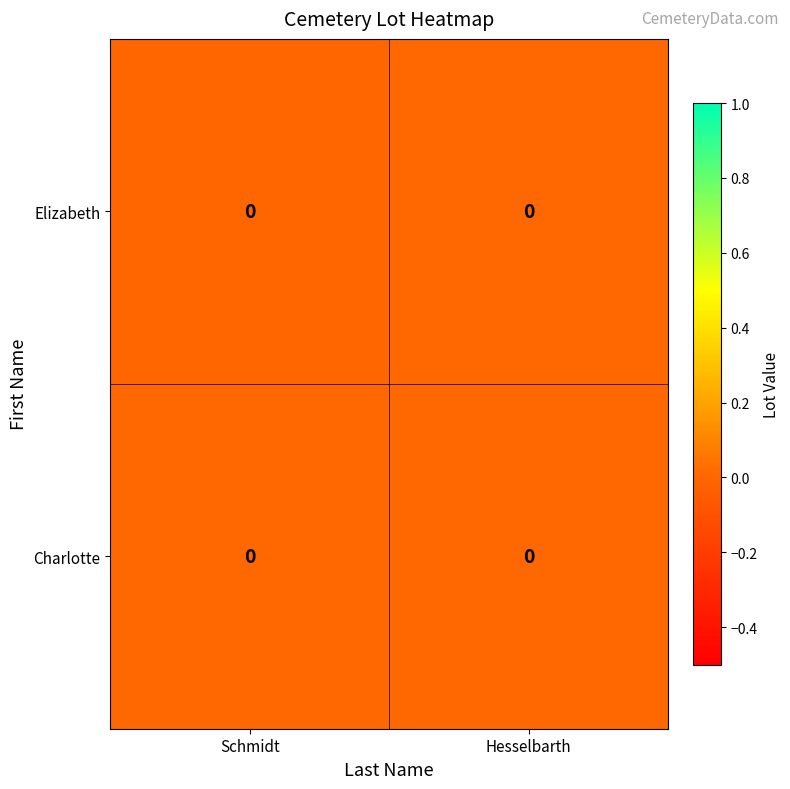

At which label does Charlotte reach its peak?

Schmidt